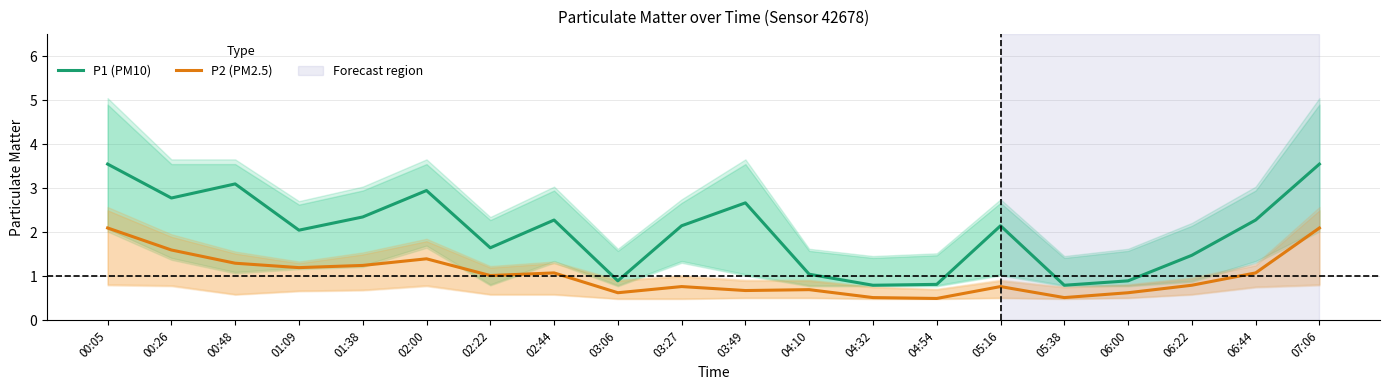

What is the minimum value shown in the chart?

0.5